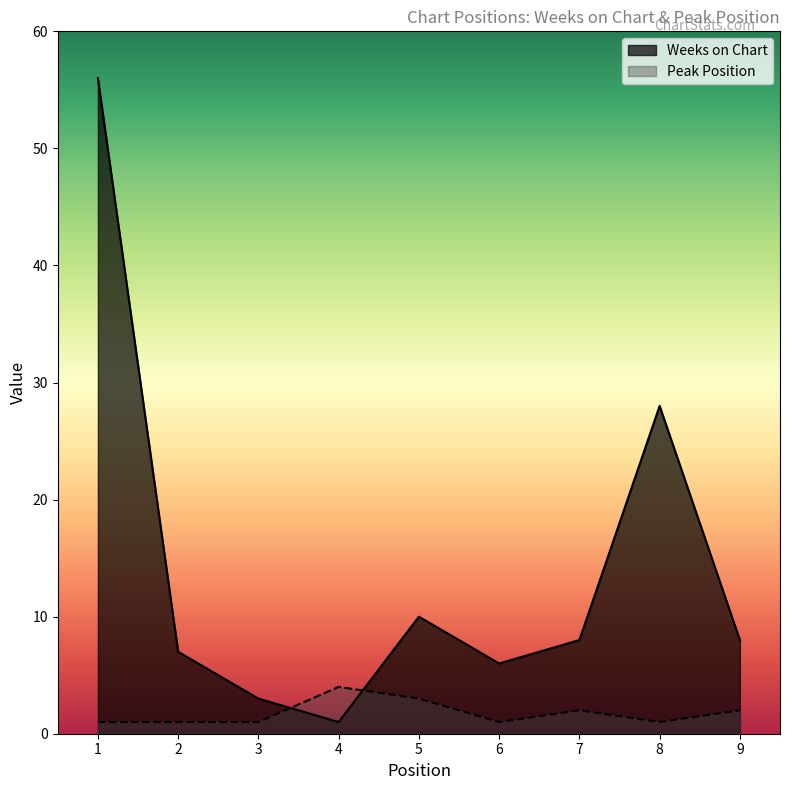

What is the value of the Weeks on Chart point at the 6th from the left?

6